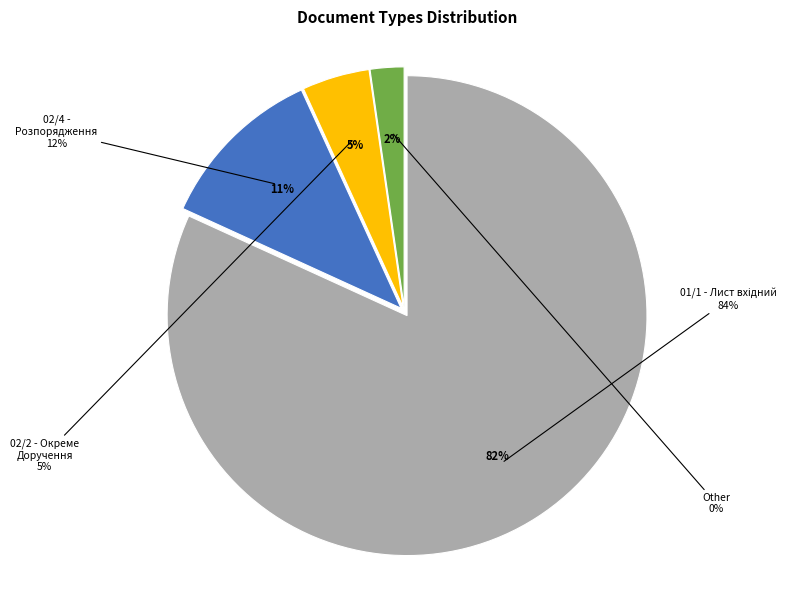

Which slice is the smallest?

Other